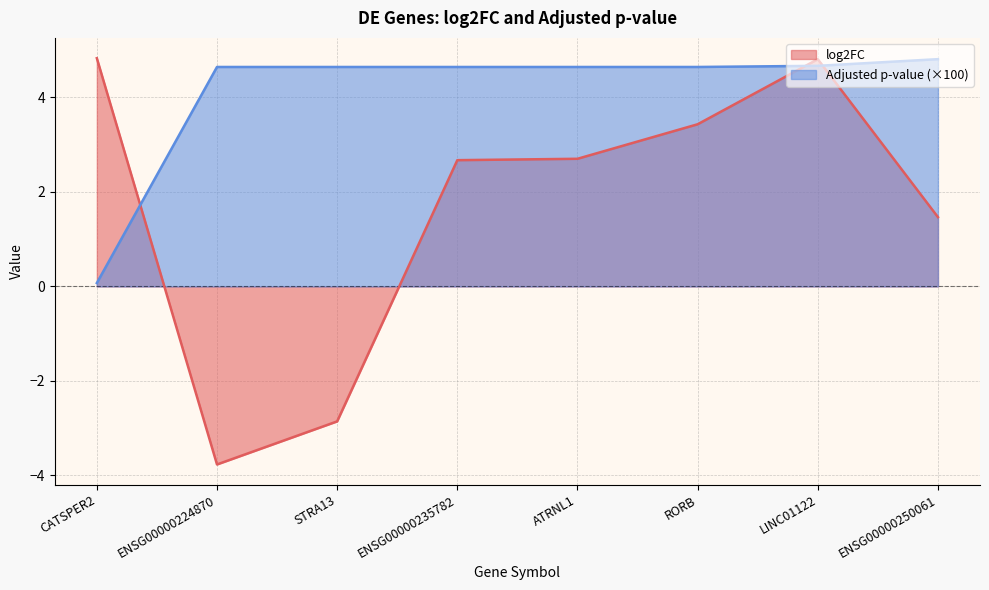

True or false: log2FC and Adjusted p-value intersect in this chart.

True